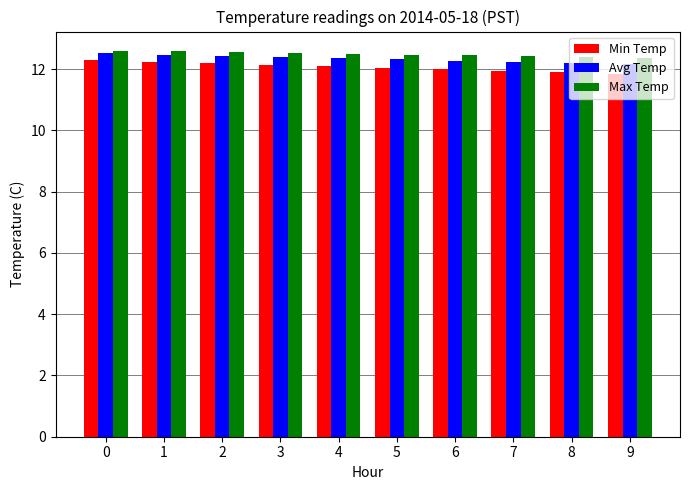

What is the difference between the Max Temp values at 1 and 7?

0.2